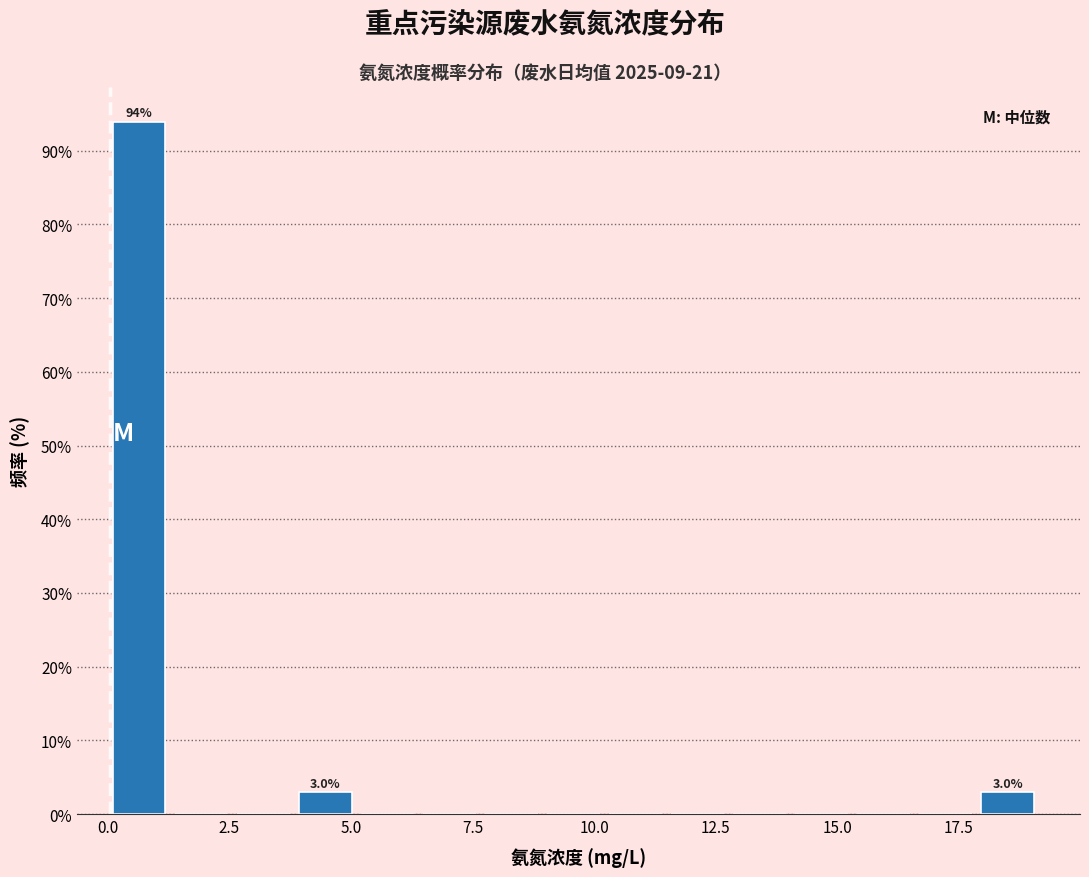

Read against the x-axis, roughly where is the centre of the tallest bar?

0.5